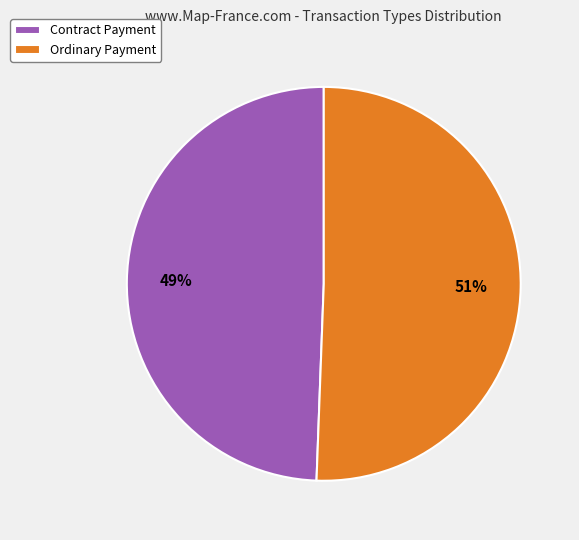

To the nearest percent, what portion does Ordinary Payment represent?

51%